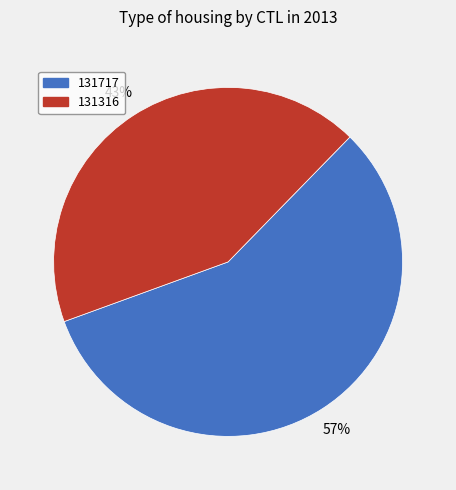

To the nearest percent, what is the average slice percentage?

50%